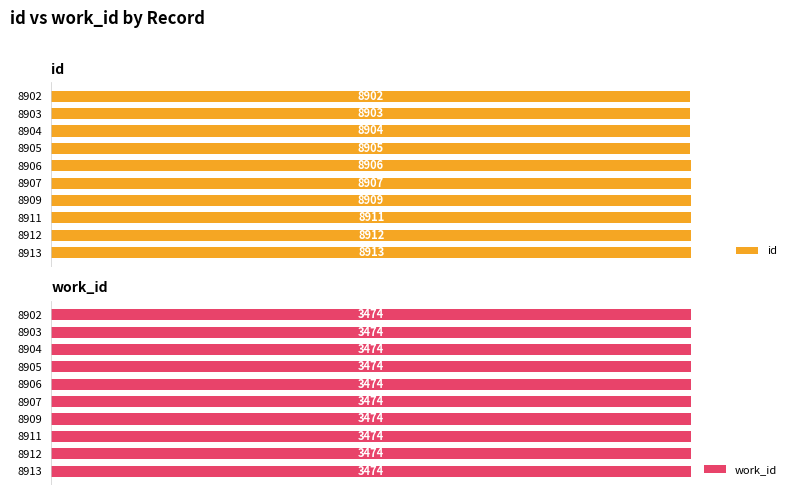

What is the average value of the id series?

8907.2